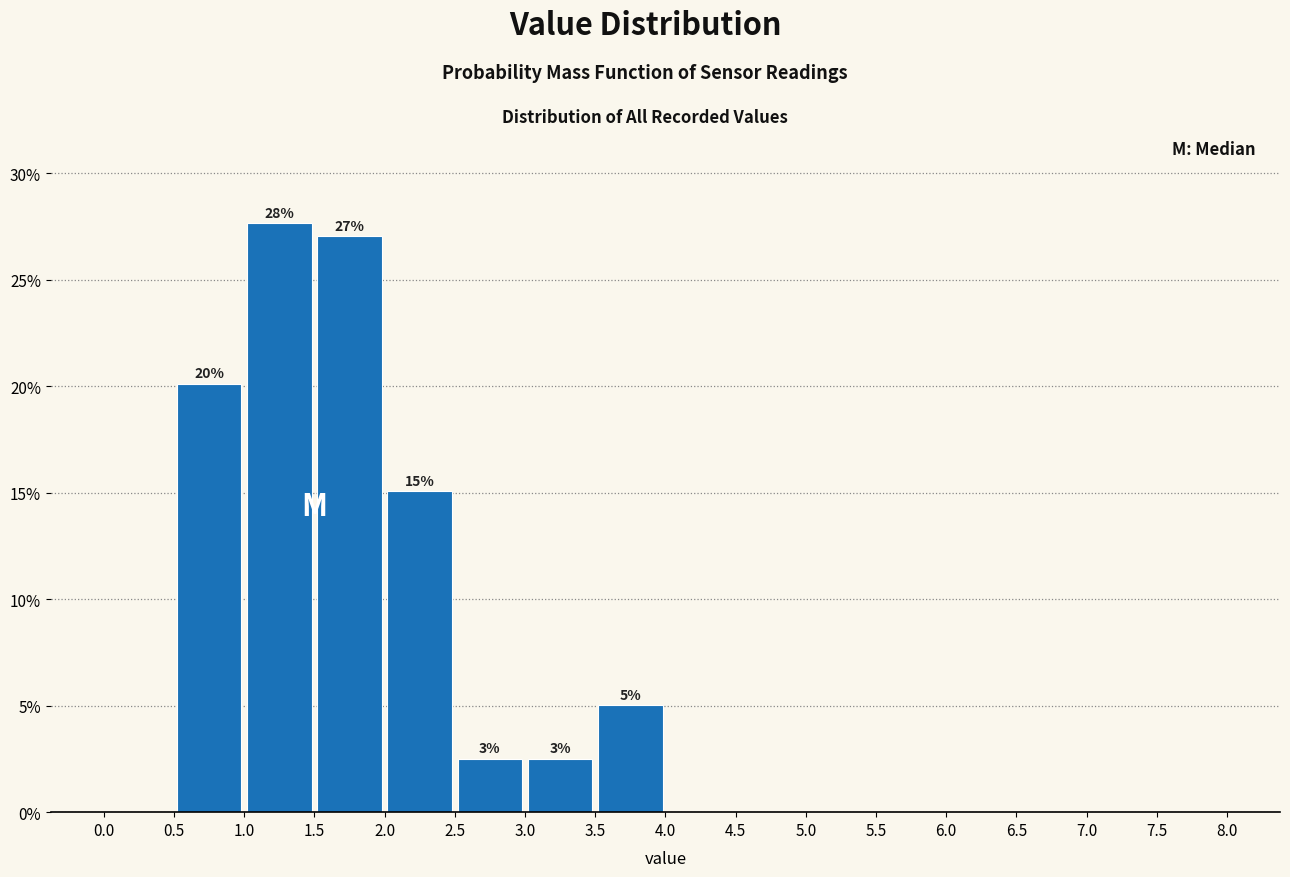

Which range on the x-axis has the tallest bar?

1.0 to 1.5